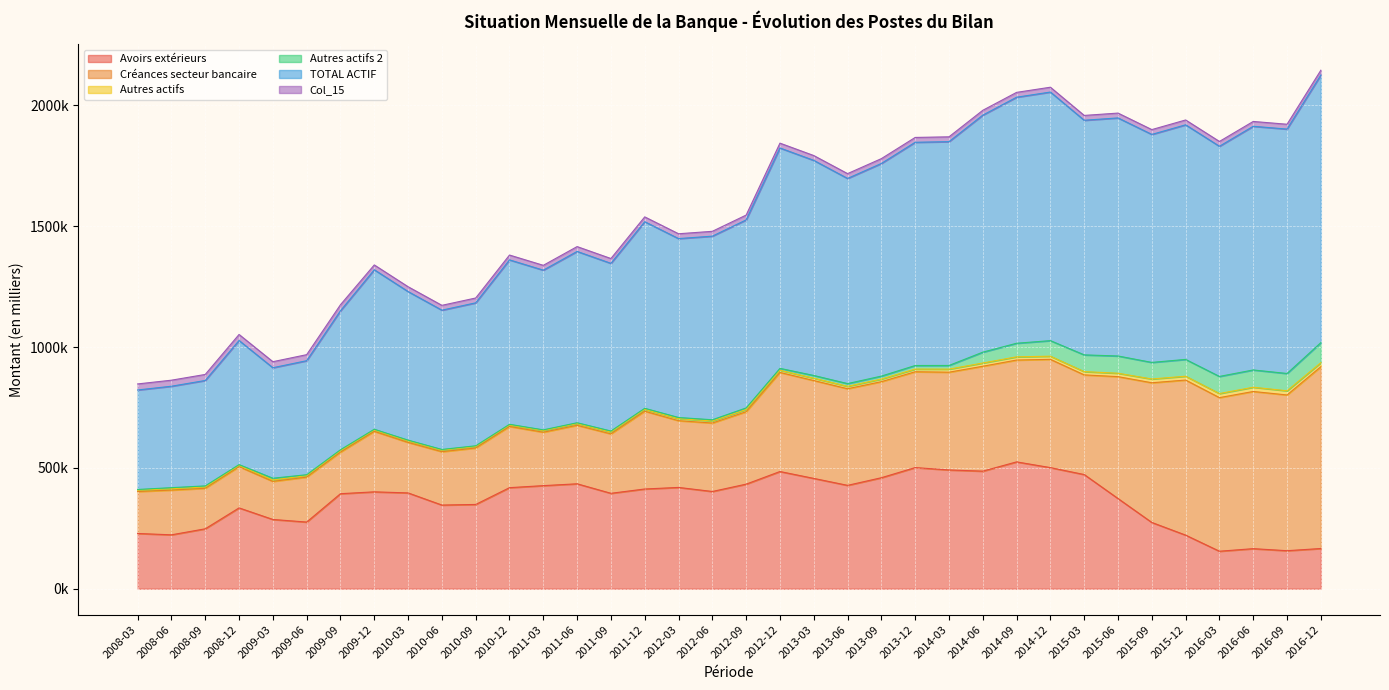

True or false: Autres actifs 2 has a value of 18960.9 at 2013-06.

False